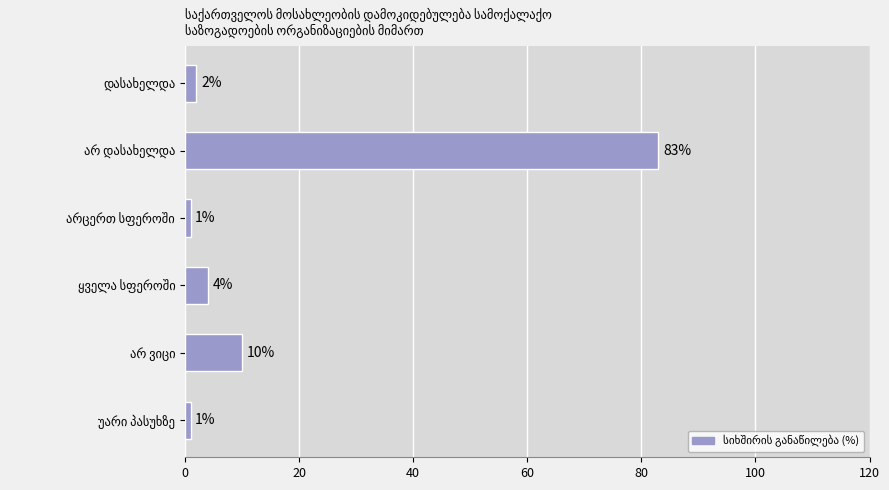

Reading bottom to top, what are all the values shown in this chart?

1	10	4	1	83	2